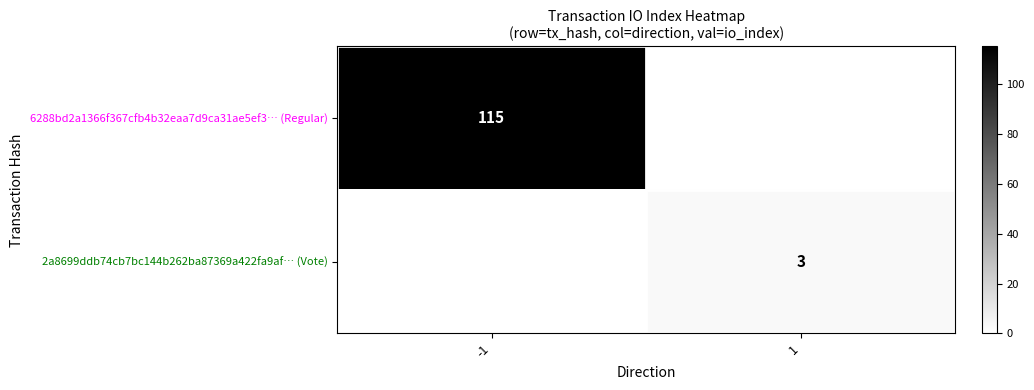

At which category is the sum across all series the highest?

-1